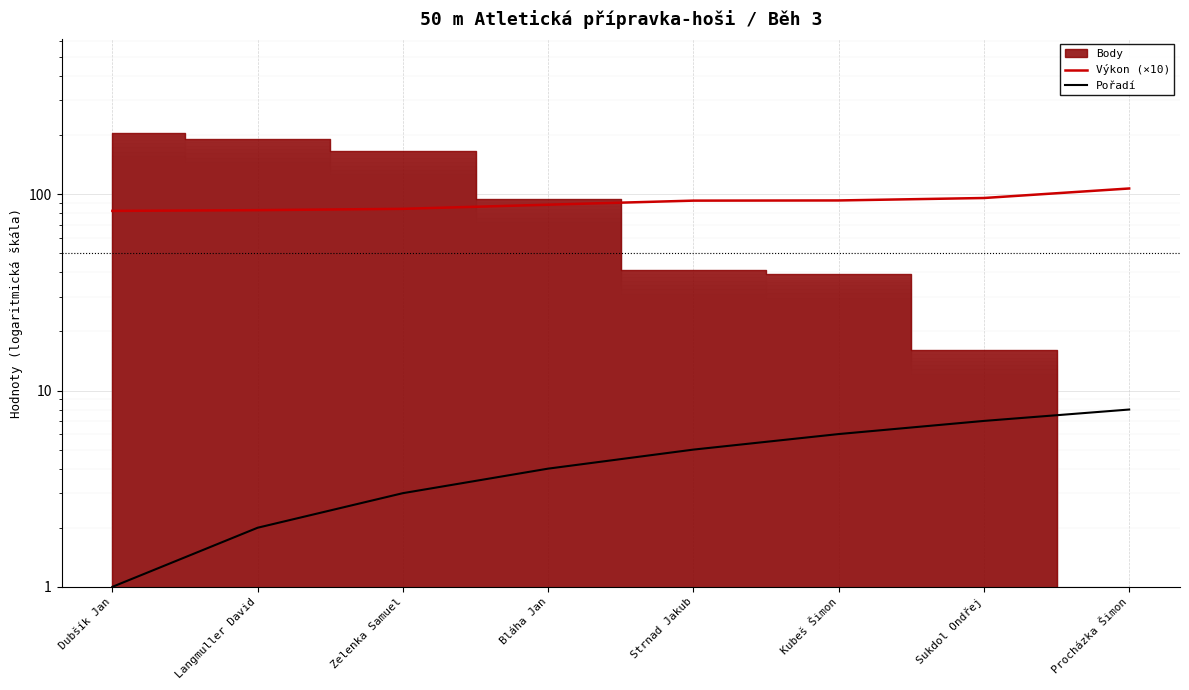

Which category has the lowest value in the Výkon (×10) series?

Dubšík Jan